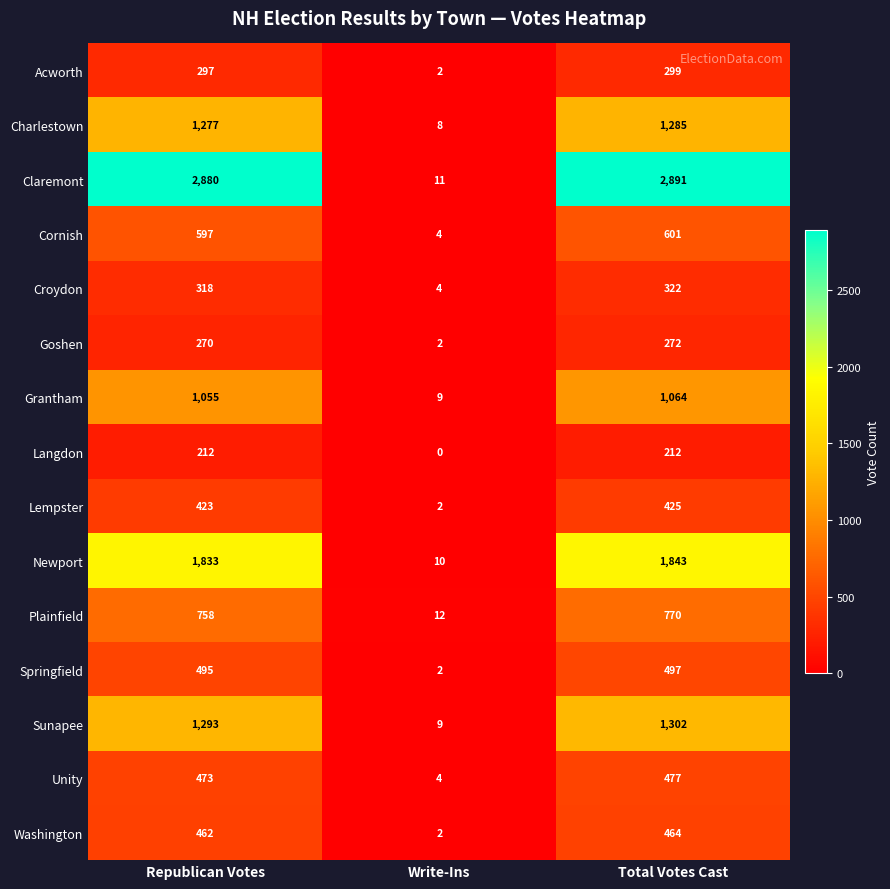

Which series has the largest total across all categories?

Claremont